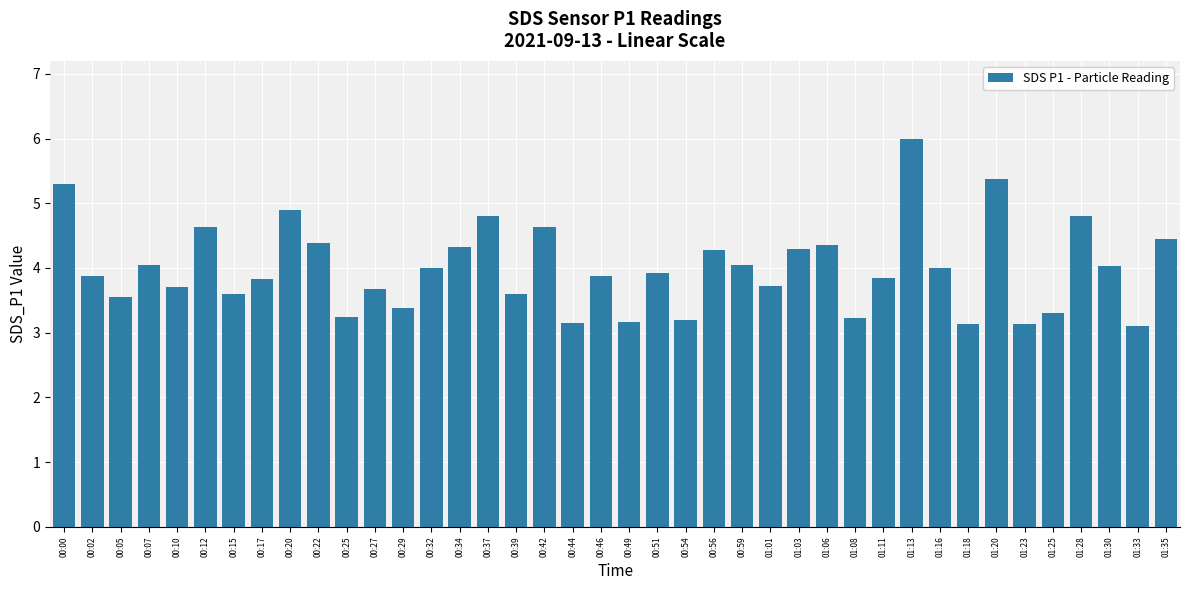

What value does the data have at 01:28?

4.8